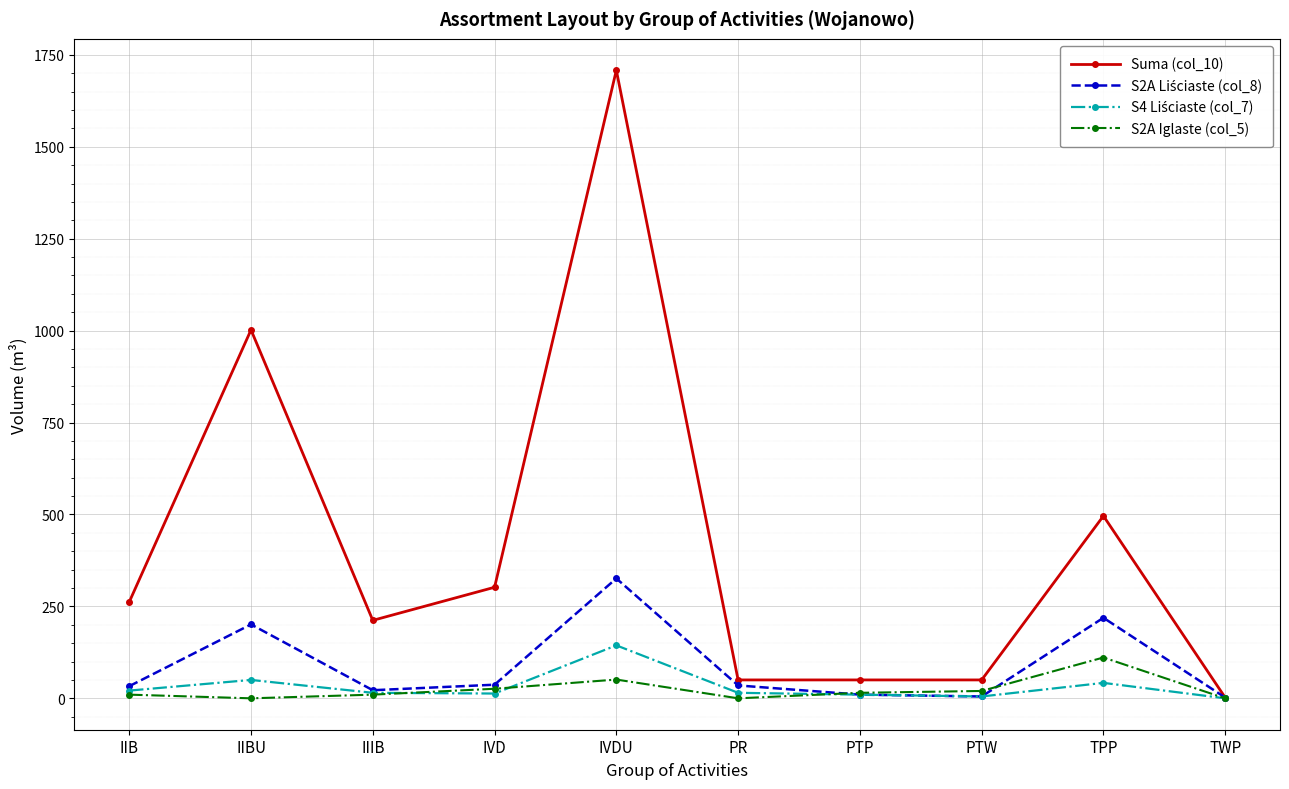

Count the number of data series in this chart.

4